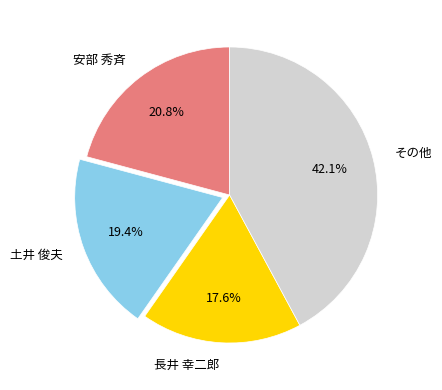

To the nearest percent, what is the average slice percentage?

25%